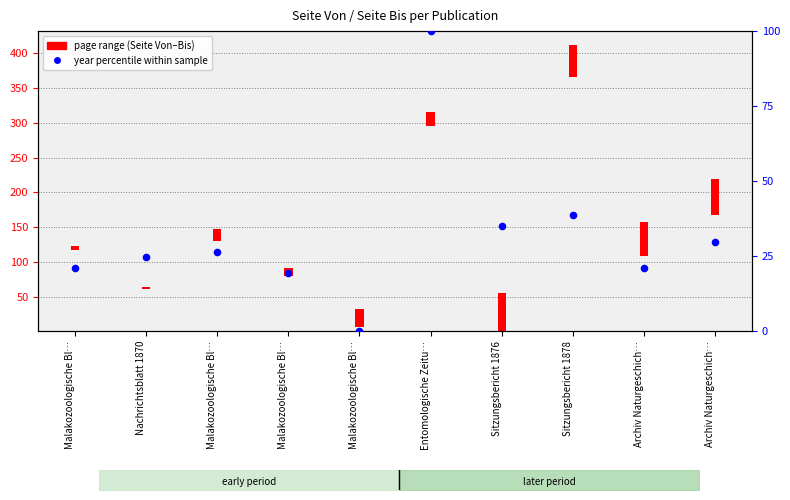

Which has a higher value, Malakozoologische Bl… or Archiv Naturgeschich…?

Archiv Naturgeschich…